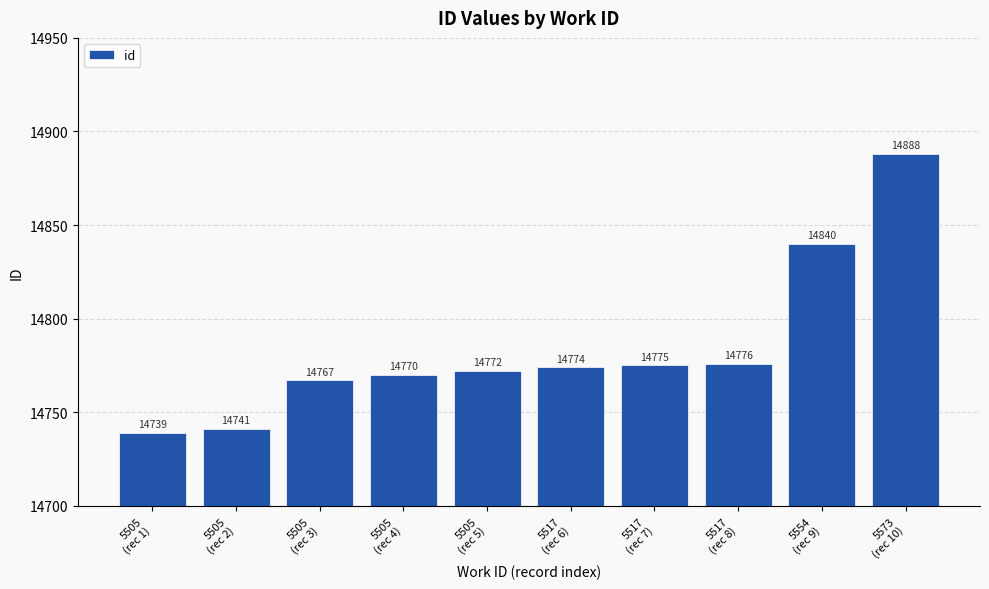

The value at 5505
(rec 1) is 20436. True or false?

False